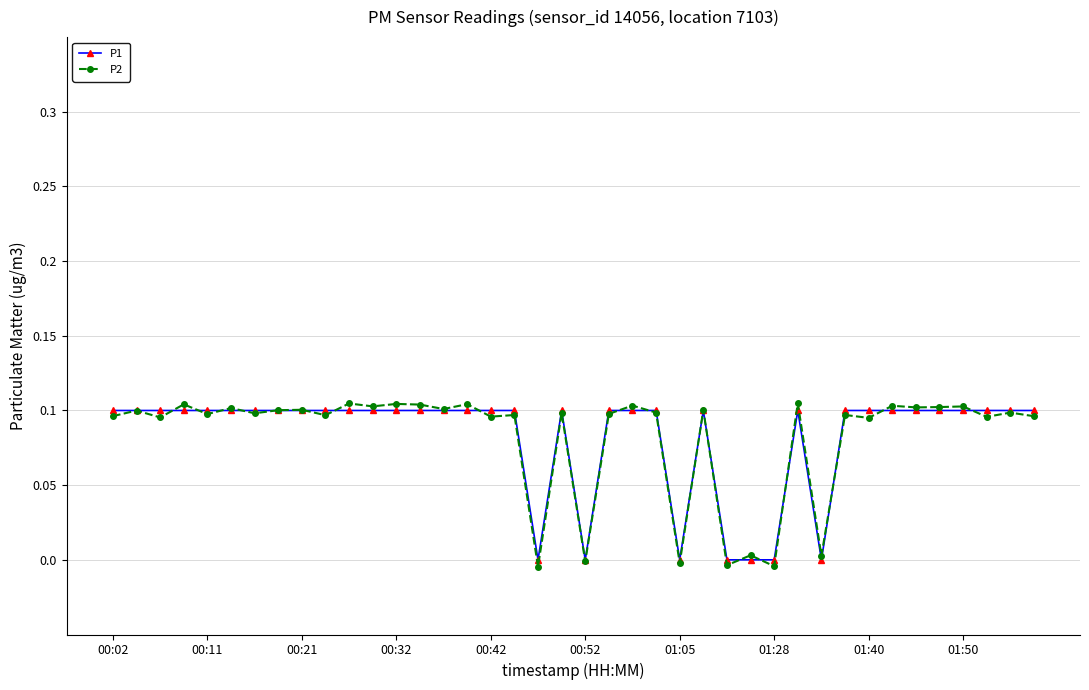

Which series has the widest spread of values?

P2